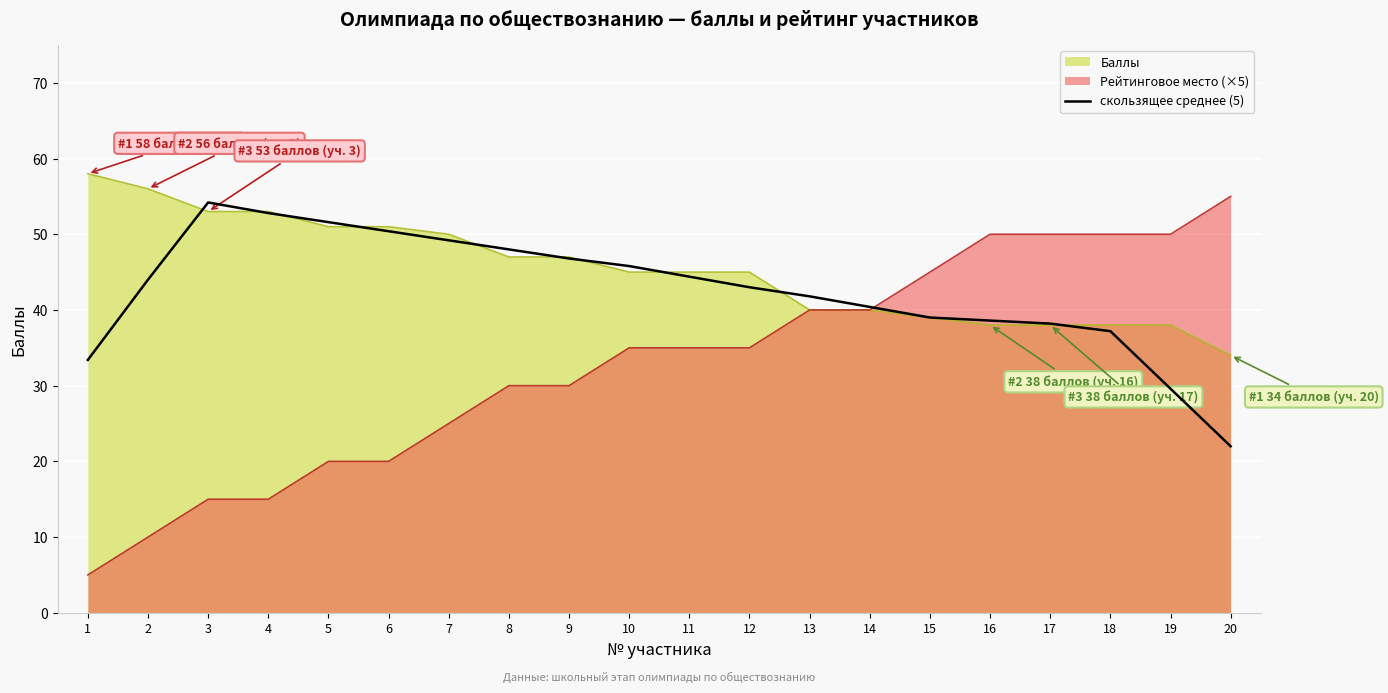

How many points are higher than both their immediate neighbors (excluding endpoints)?

1